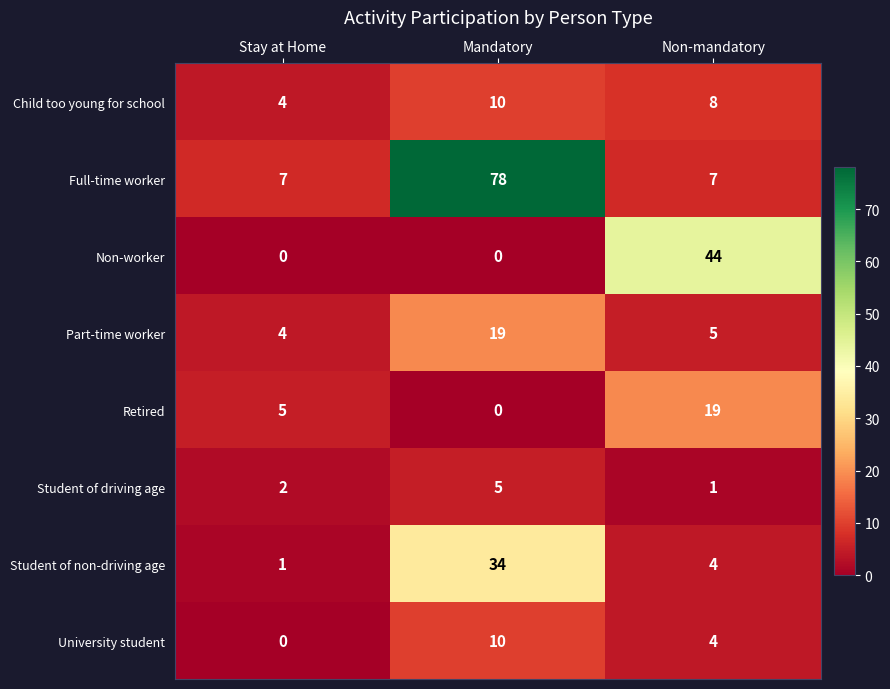

True or false: Retired has a value of 0 at Mandatory.

True